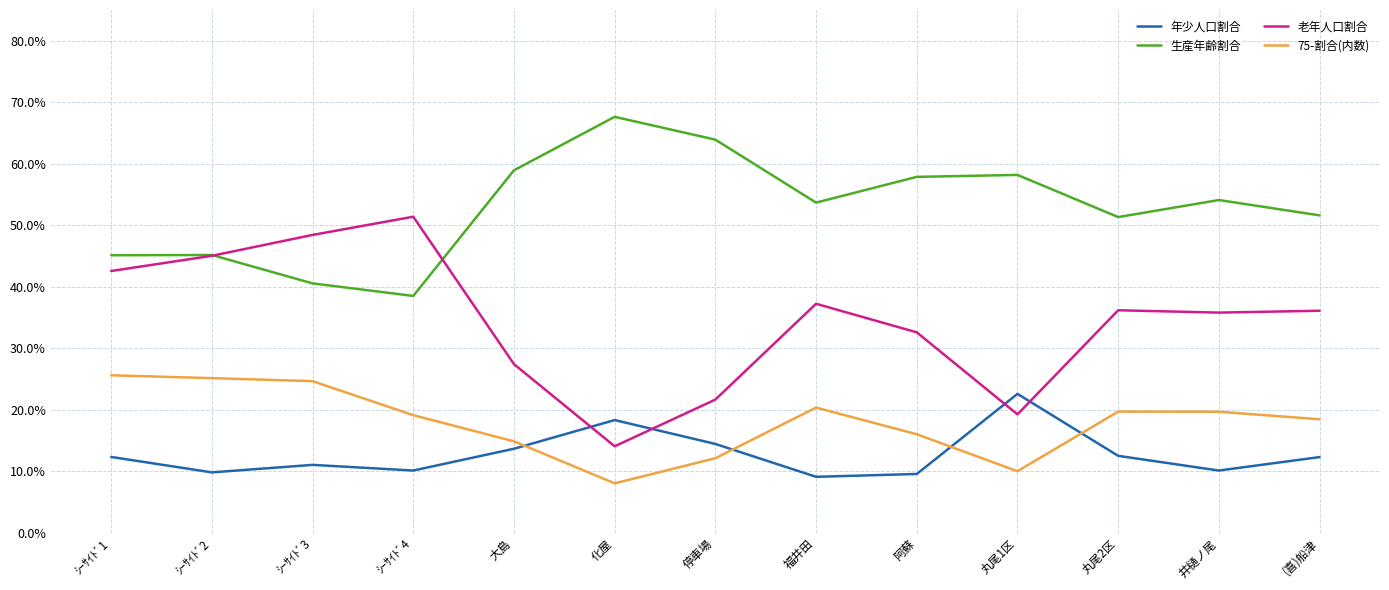

What is the difference between the maximum and minimum values in the 75-割合(内数) series?

0.2